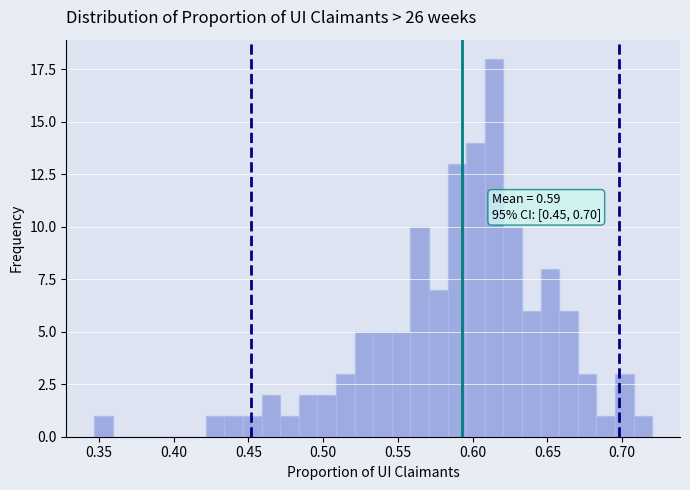

Around what value on the x-axis is the tallest bar? Give the approximate position of its centre, as read against the axis.

0.615